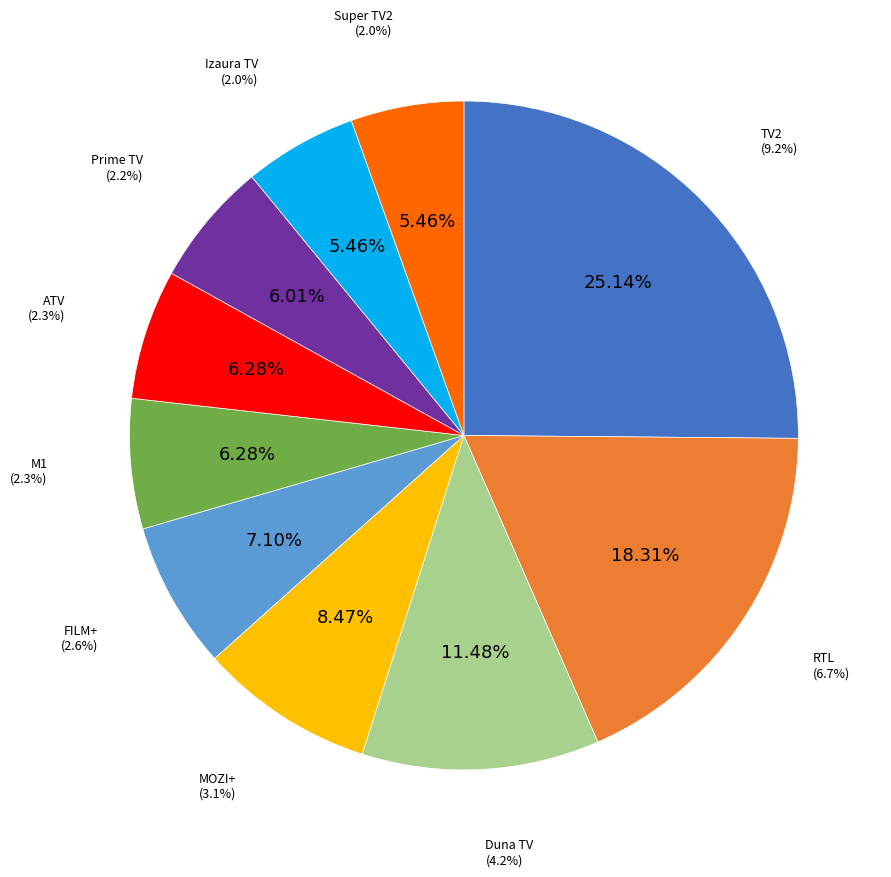

To the nearest percent, what percentage of the pie is Duna TV?

11%